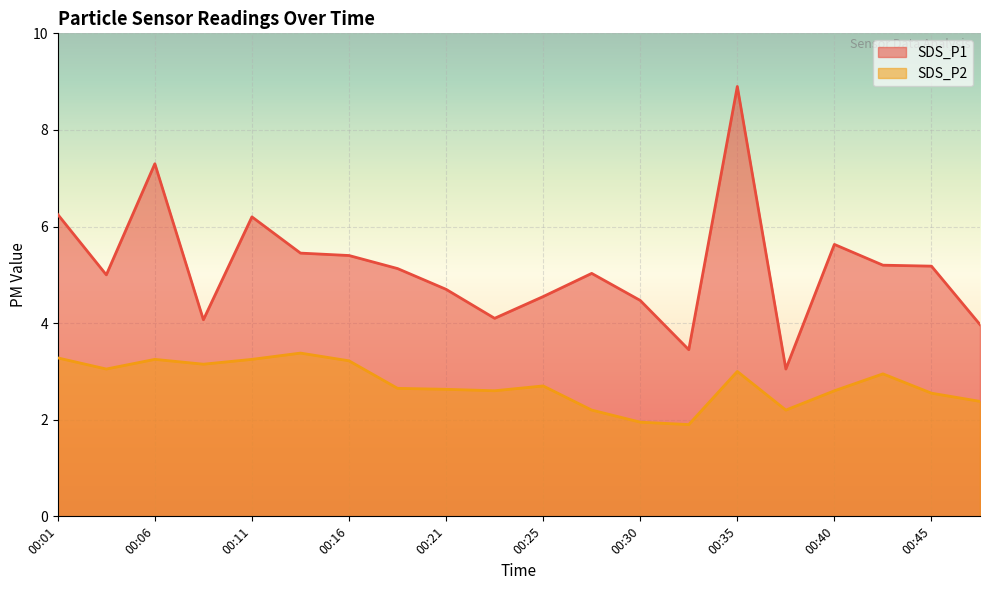

At 00:18, list the series in order from largest to smallest.

SDS_P1, SDS_P2